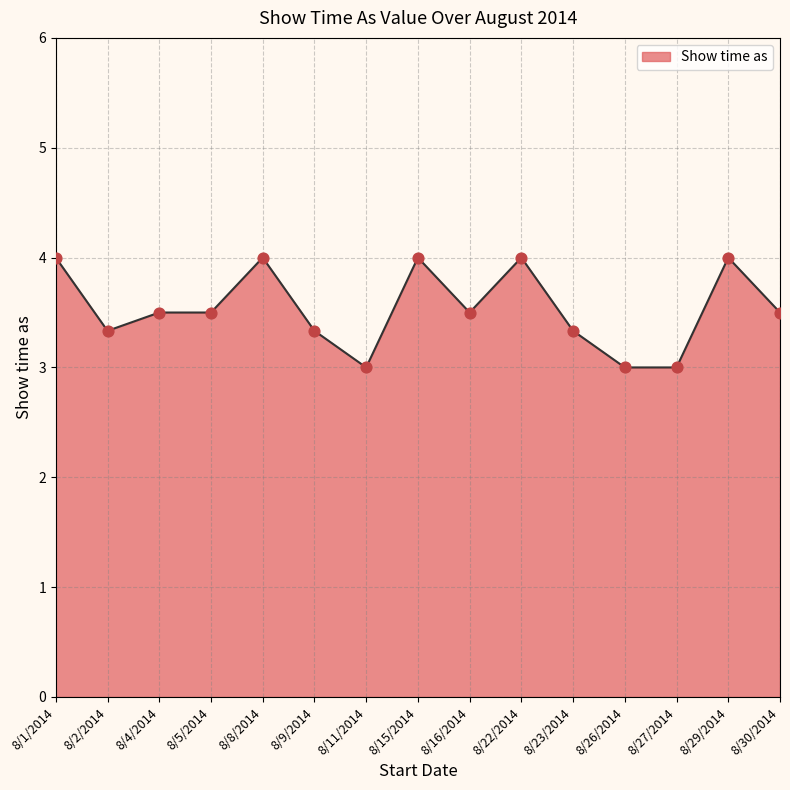

Approximately how many times larger is the value at 8/15/2014 compared to 8/5/2014?

1.1